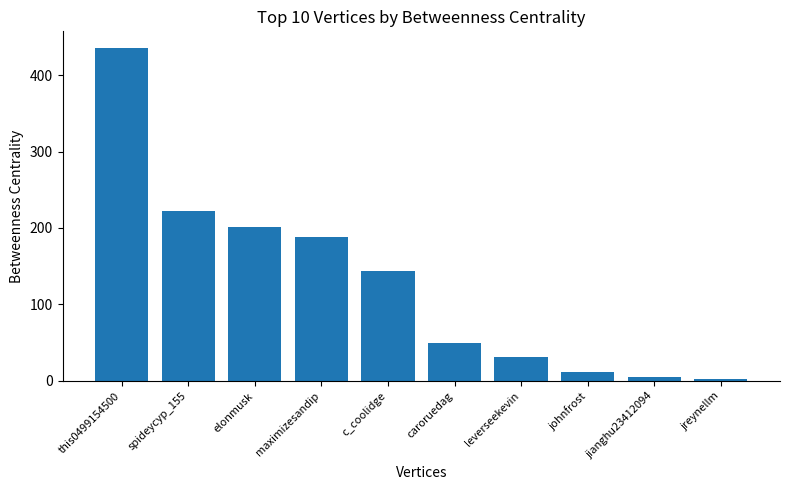

What is the difference between the maximum and minimum values?

433.3